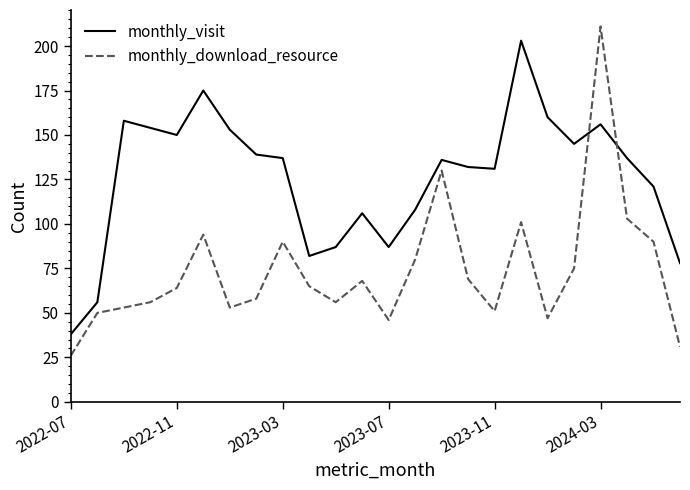

What is the maximum value for monthly_download_resource?

211